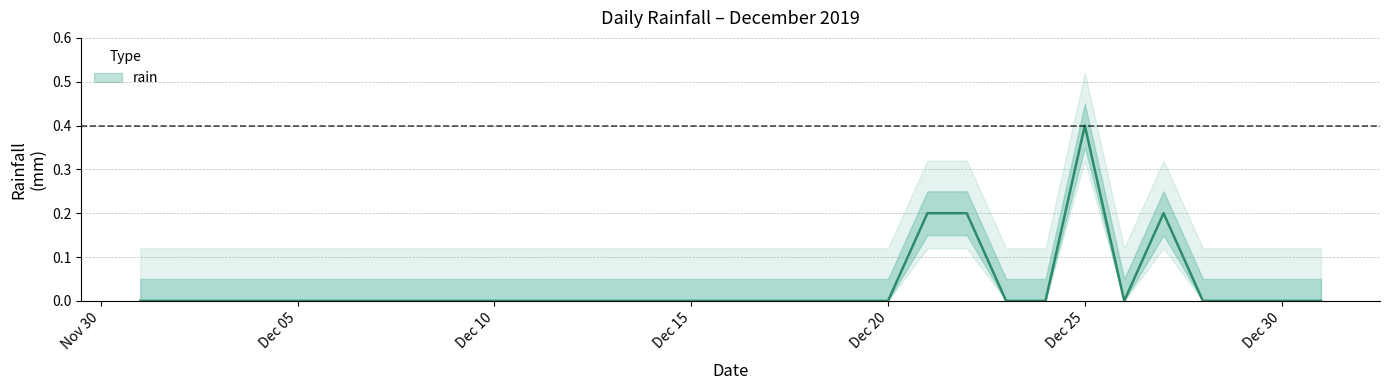

Which category has the highest value across all series?

Dec 25